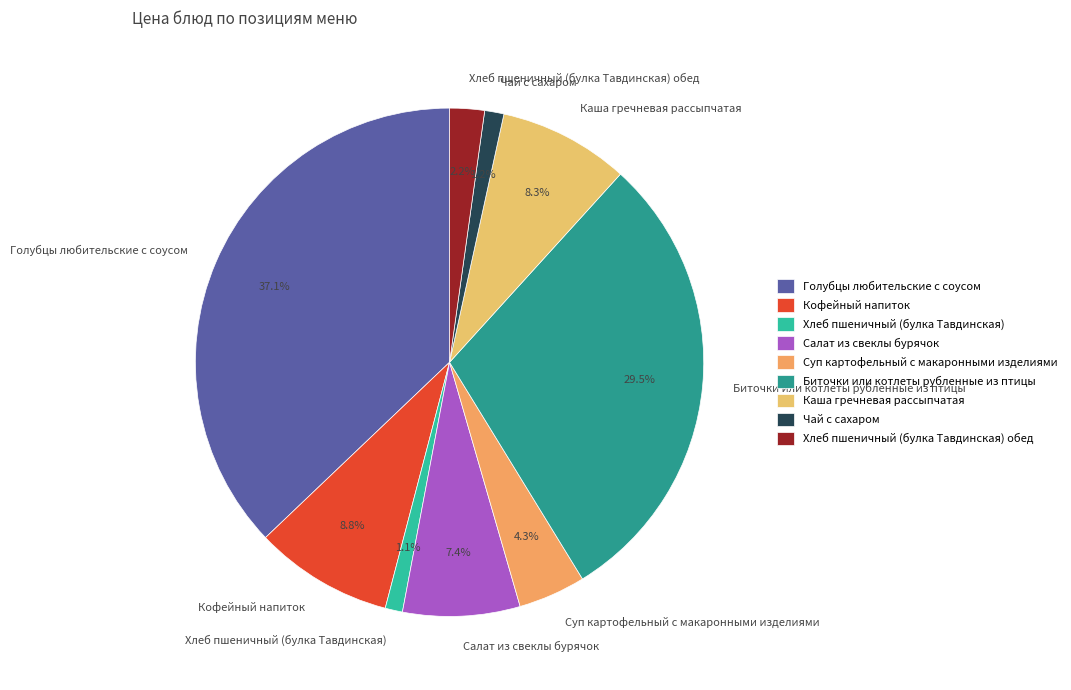

Which category has the biggest portion of the pie?

Голубцы любительские с соусом